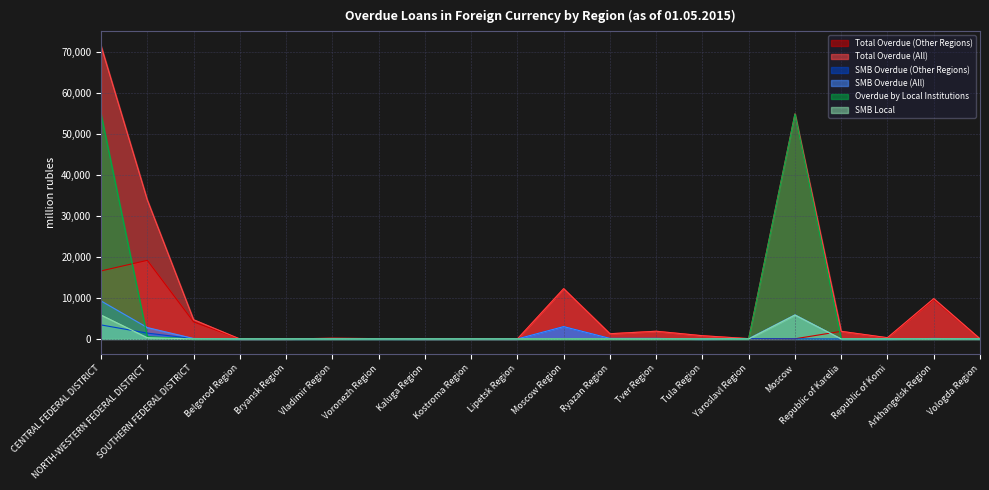

Does the chart display data point markers on the line(s)?

No